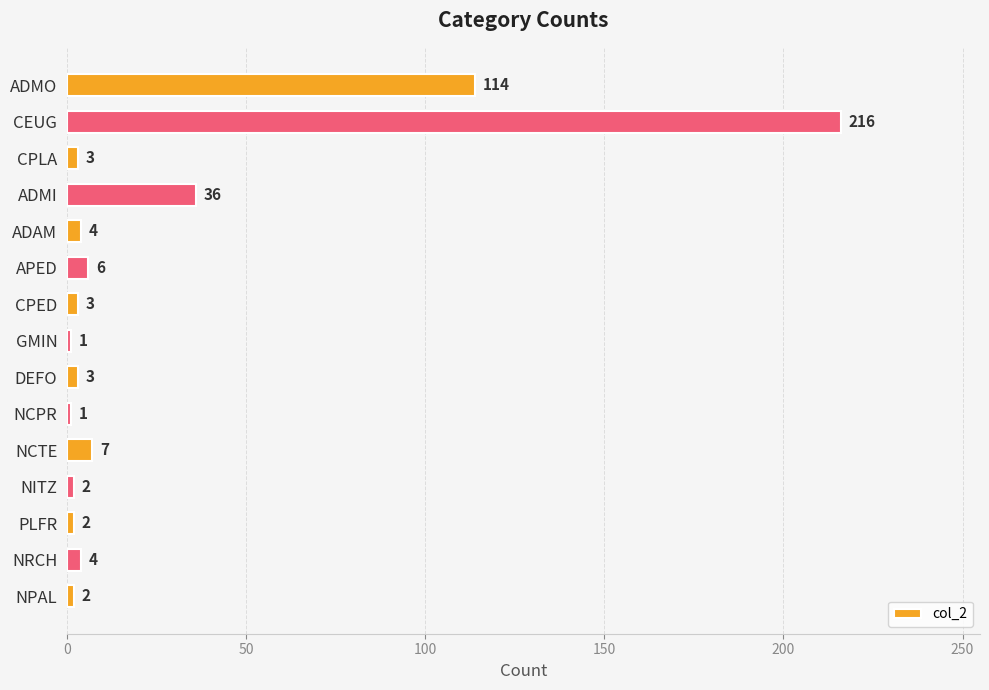

Reading top to bottom, extract all data points from this chart.

114	216	3	36	4	6	3	1	3	1	7	2	2	4	2